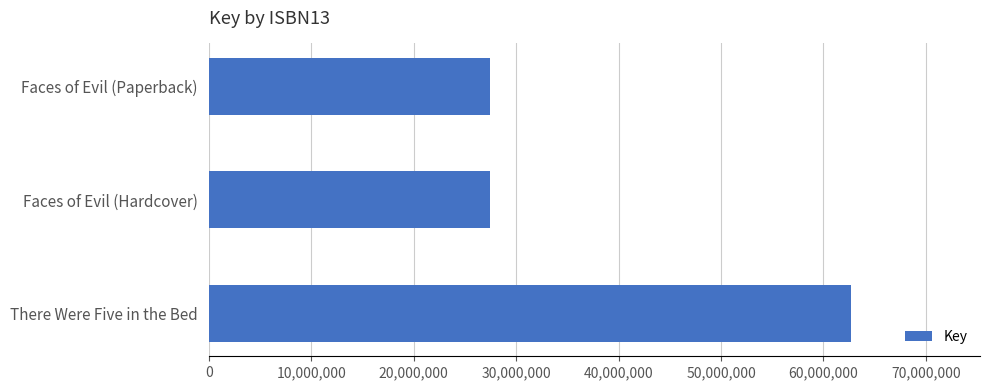

What is the average value?

39218838